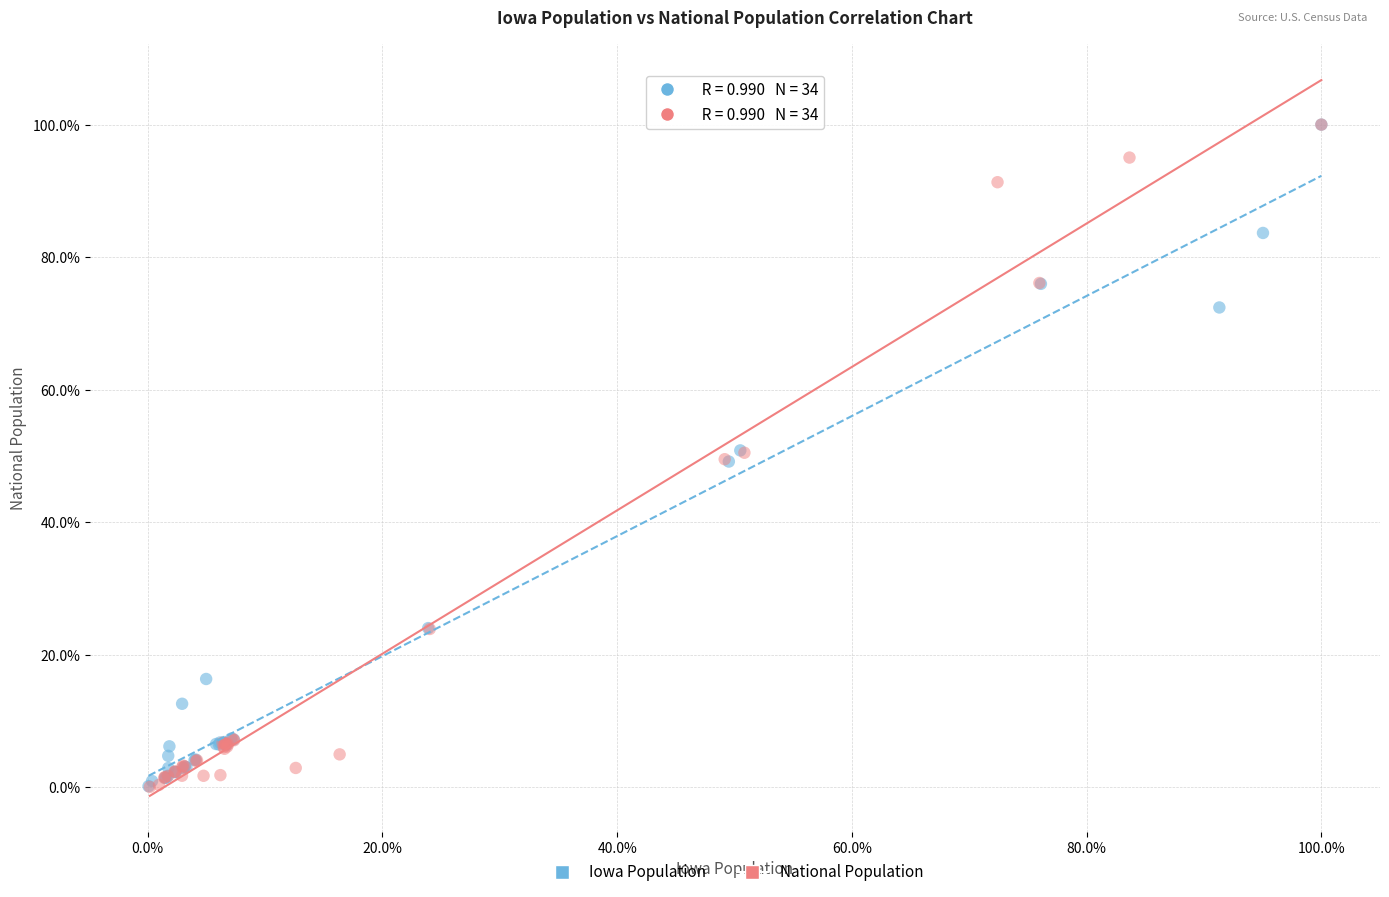

What are all the series names shown in the legend?

Iowa Population, National Population